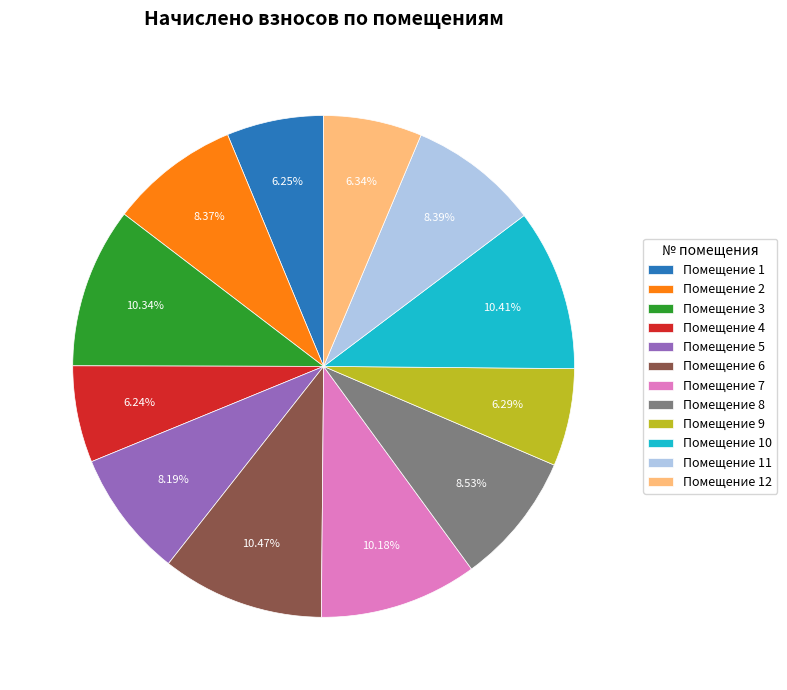

Does any single category account for the majority?

No